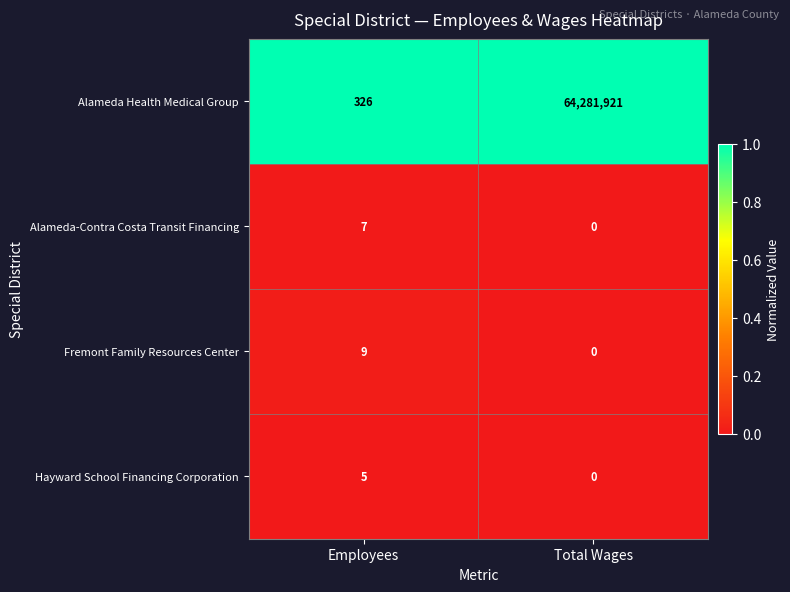

What is the spread (max minus min) of values at Employees?

321